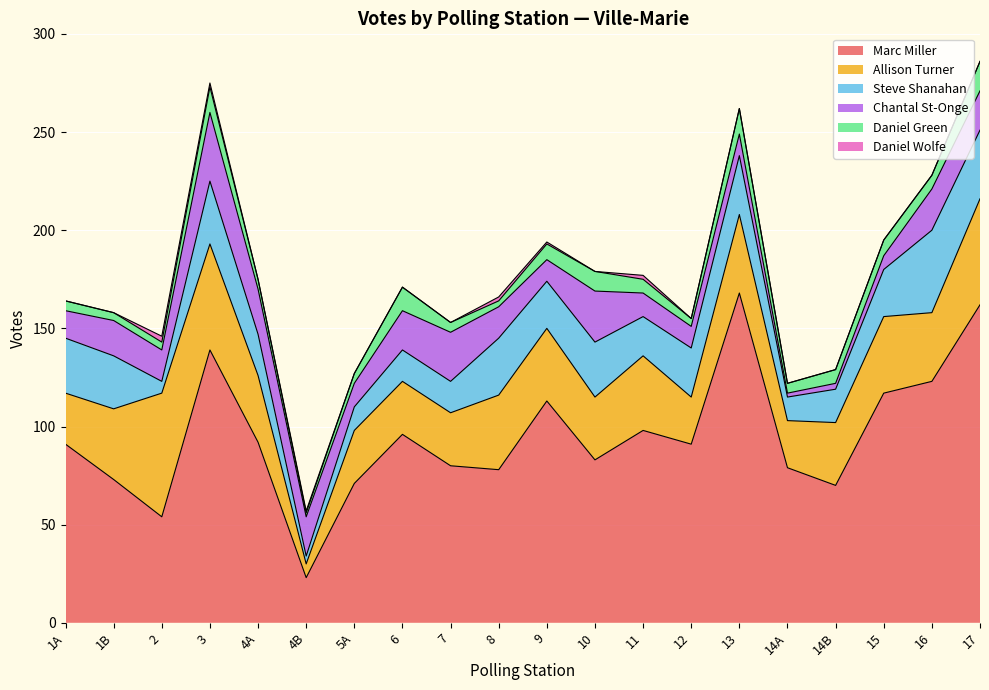

Which category has the highest value in the Marc Miller series?

13